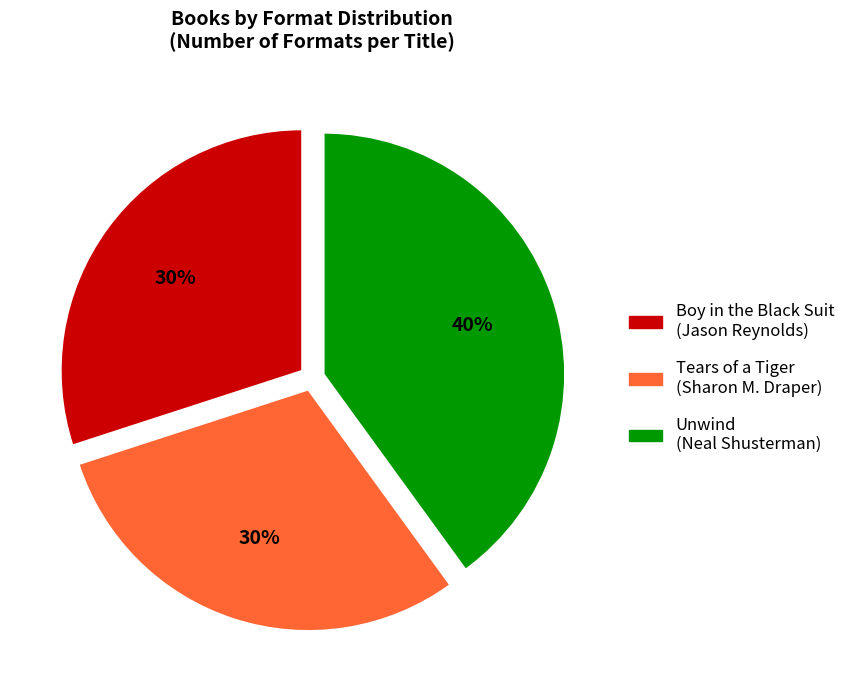

Between Boy in the Black Suit (Jason Reynolds) and Unwind (Neal Shusterman), which is larger?

Unwind (Neal Shusterman)